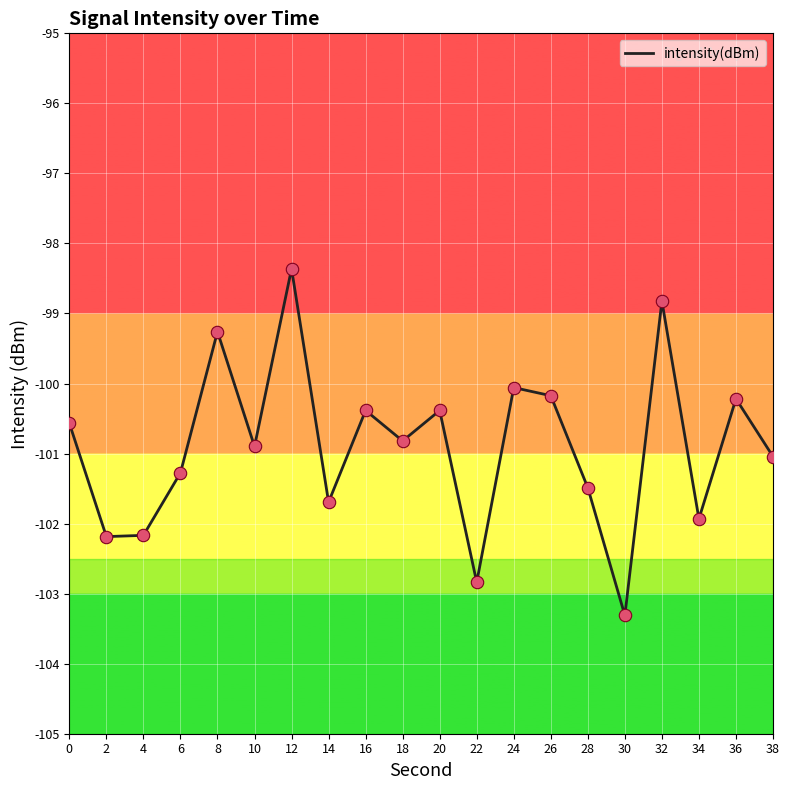

What is the change in value from 10 to 24?

+0.8